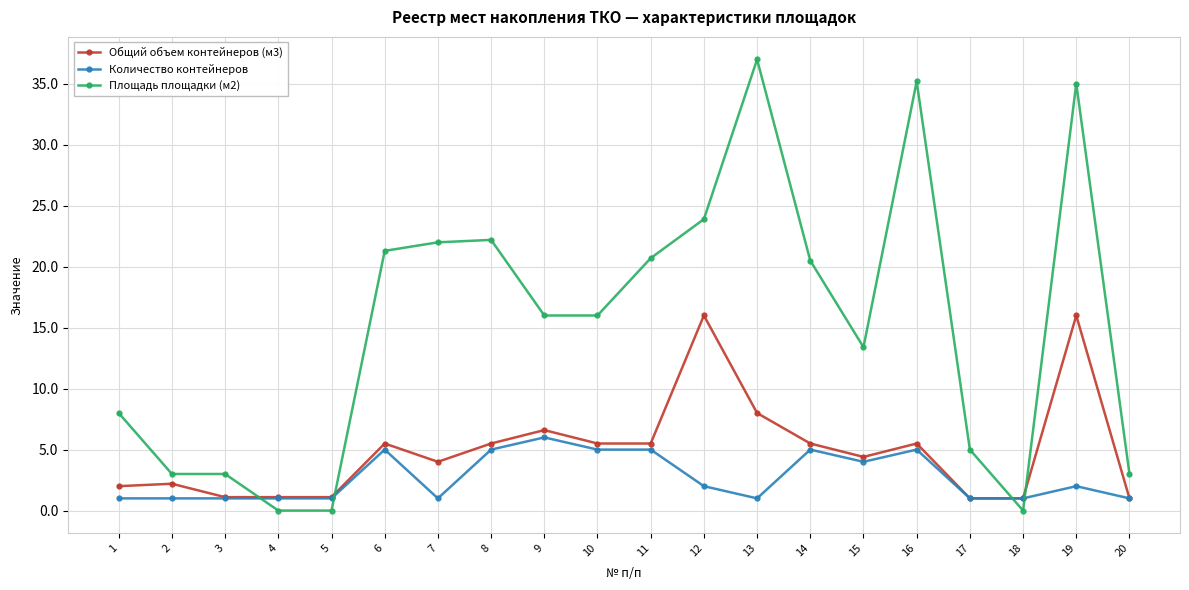

Where does the Общий объем контейнеров (м3) series first go above 5?

6